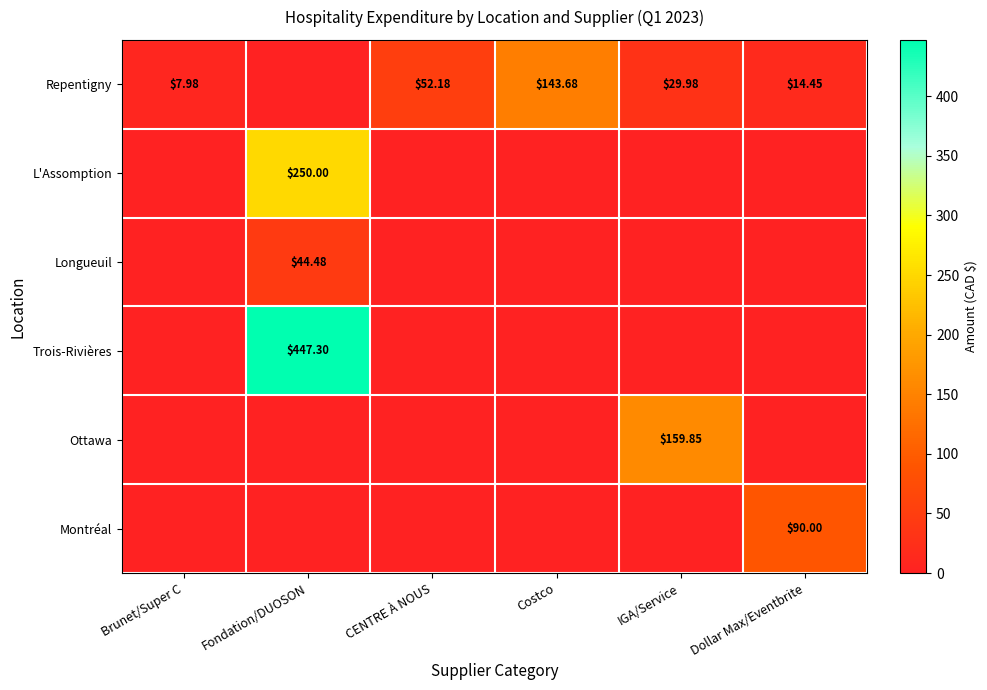

At which label is Repentigny closest to 71?

CENTRE À NOUS